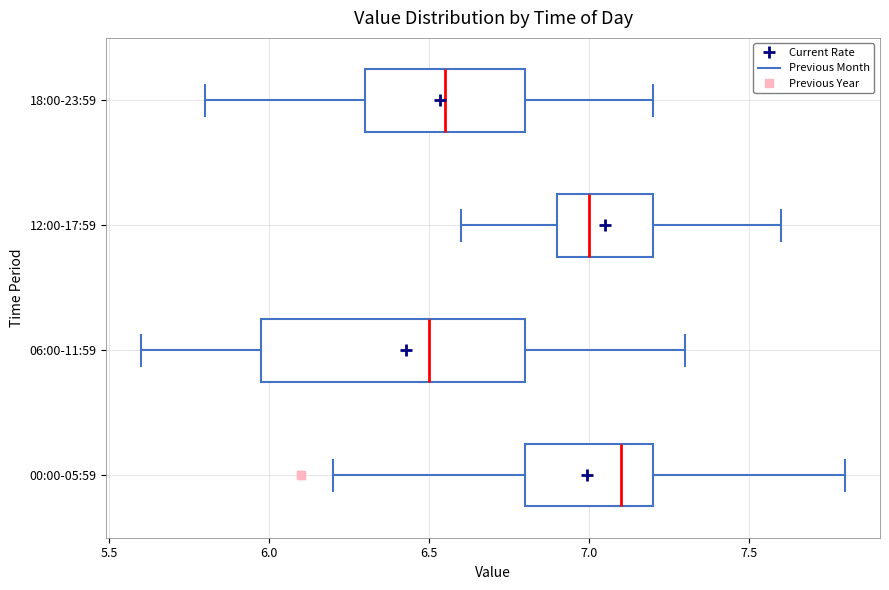

Where is the left edge of the box for 12:00-17:59 on the x-axis? The values are not printed on the chart, so give them approximately, as read against the axis.

6.90